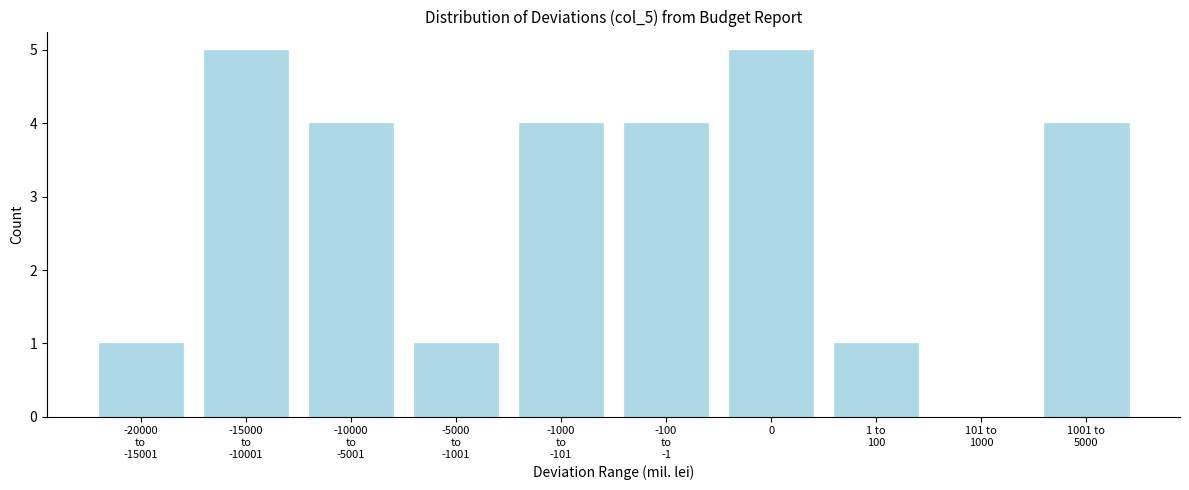

What is the maximum value shown in the chart?

5